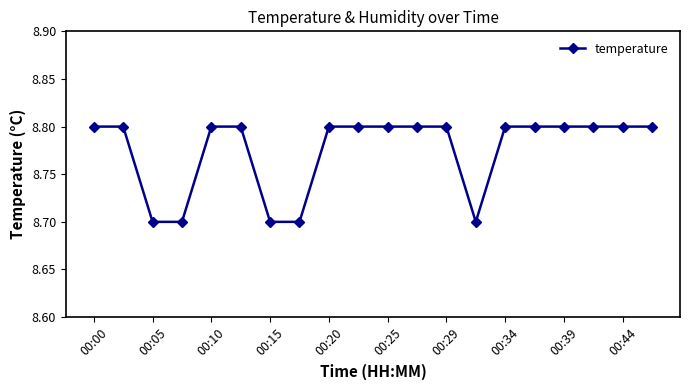

What is the value of the 13th point from the left?

8.8